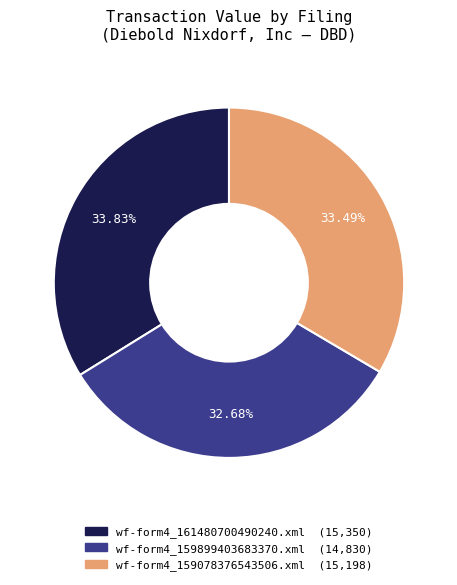

What is the total percentage of wf-form4_159899403683370.xml and wf-form4_161480700490240.xml?

66.5%